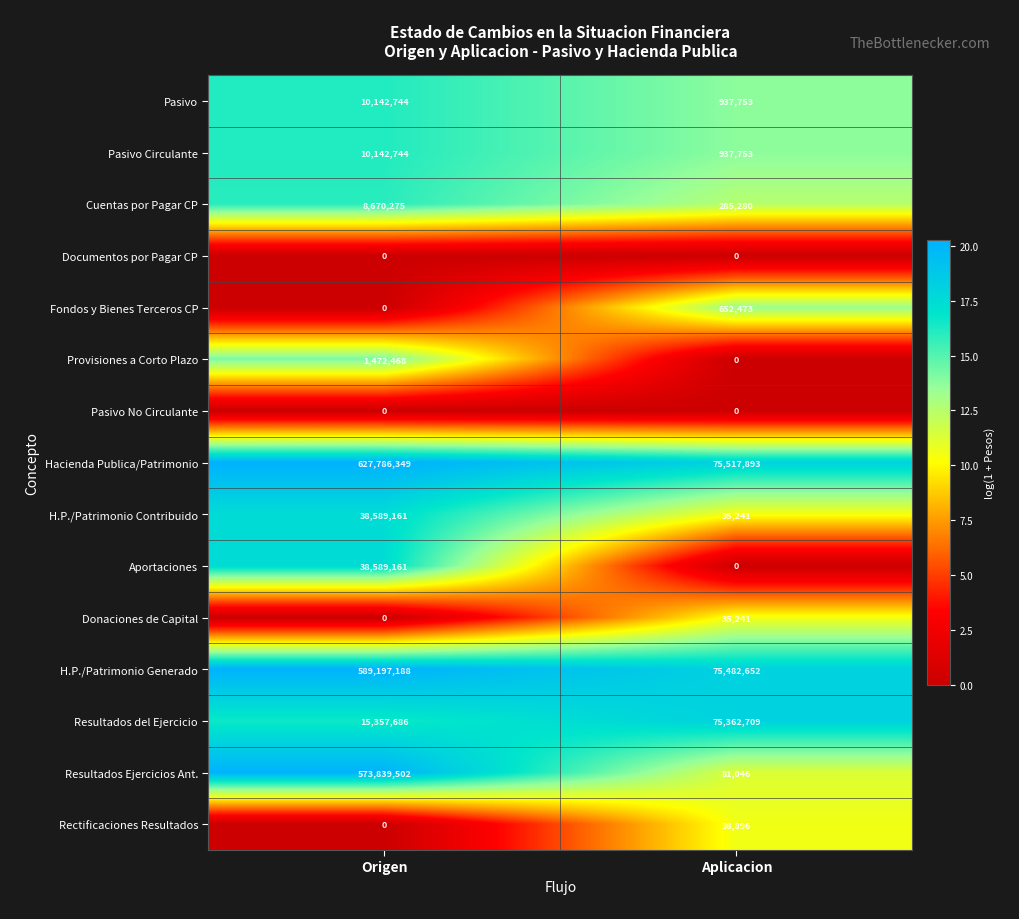

What is the total value across all series at Origen?

1913787278